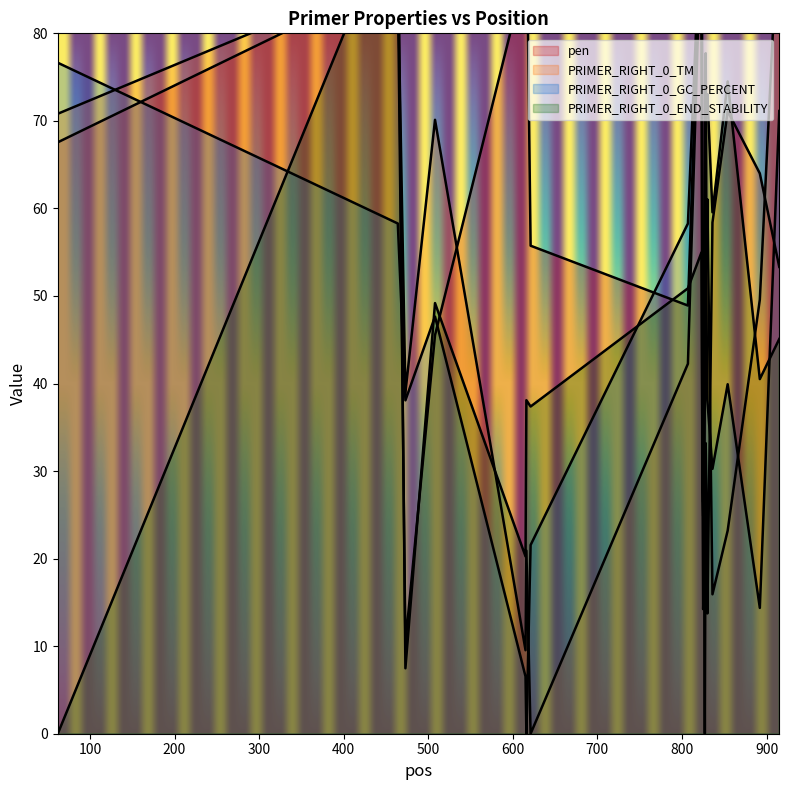

What is the spread (max minus min) of values at 828?

44.5